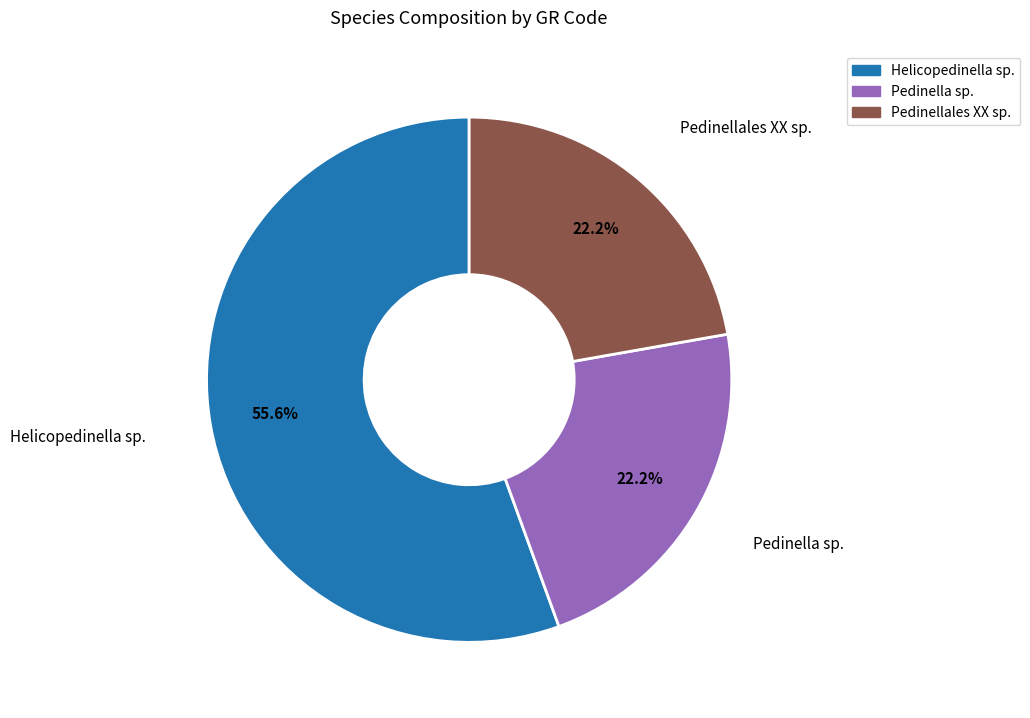

Is there any slice that represents more than half of the pie?

Yes